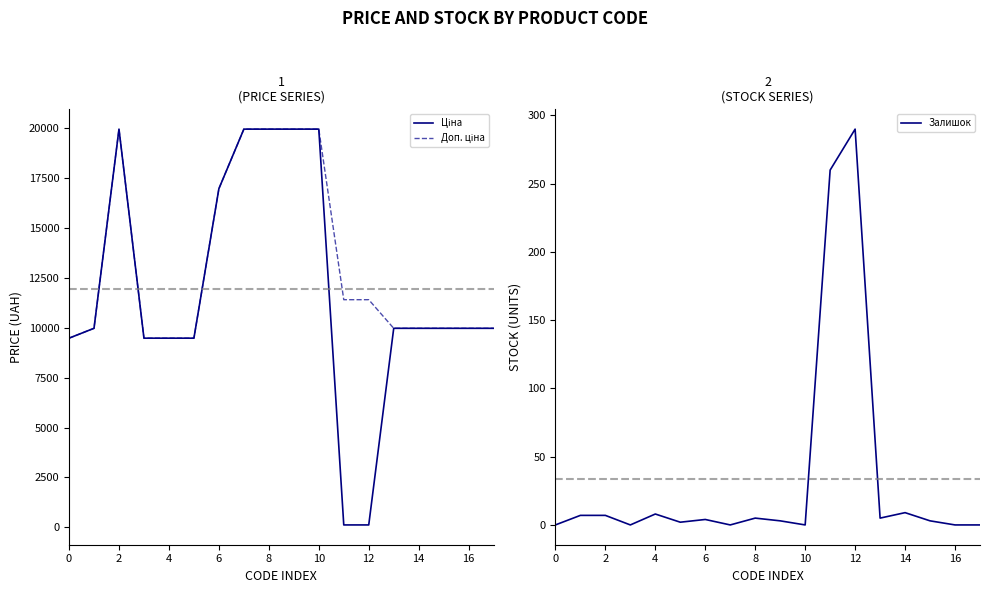

List the series in order of their peak value, lowest first.

Залишок, Ціна, Доп. ціна